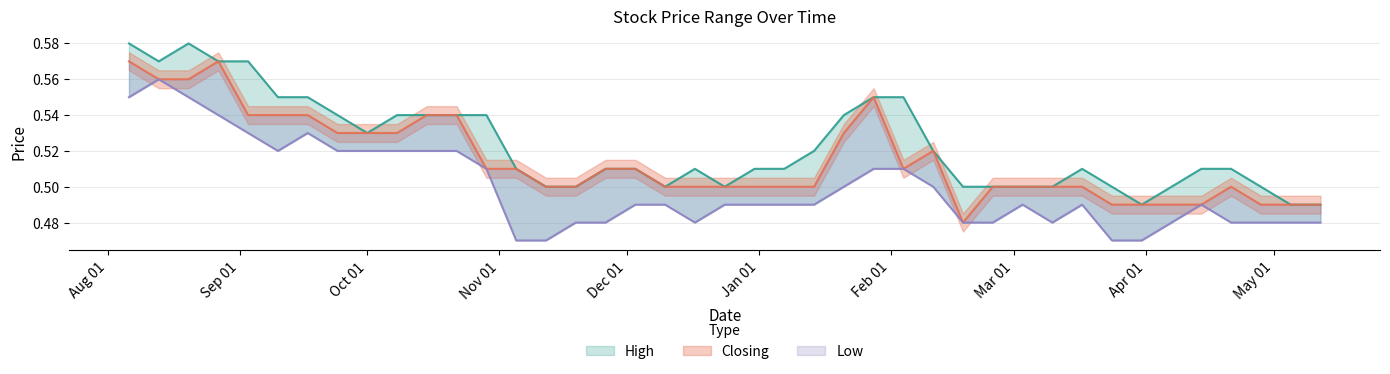

Is it true that High equals 0.5 at 24/03/2024?

True